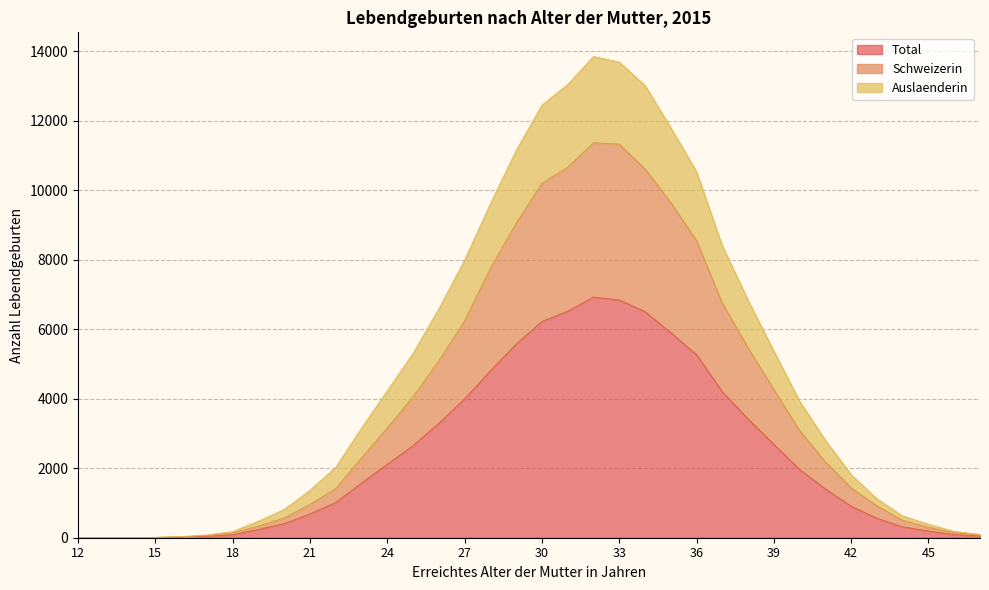

True or false: Total has more than 1 interior local peaks.

False